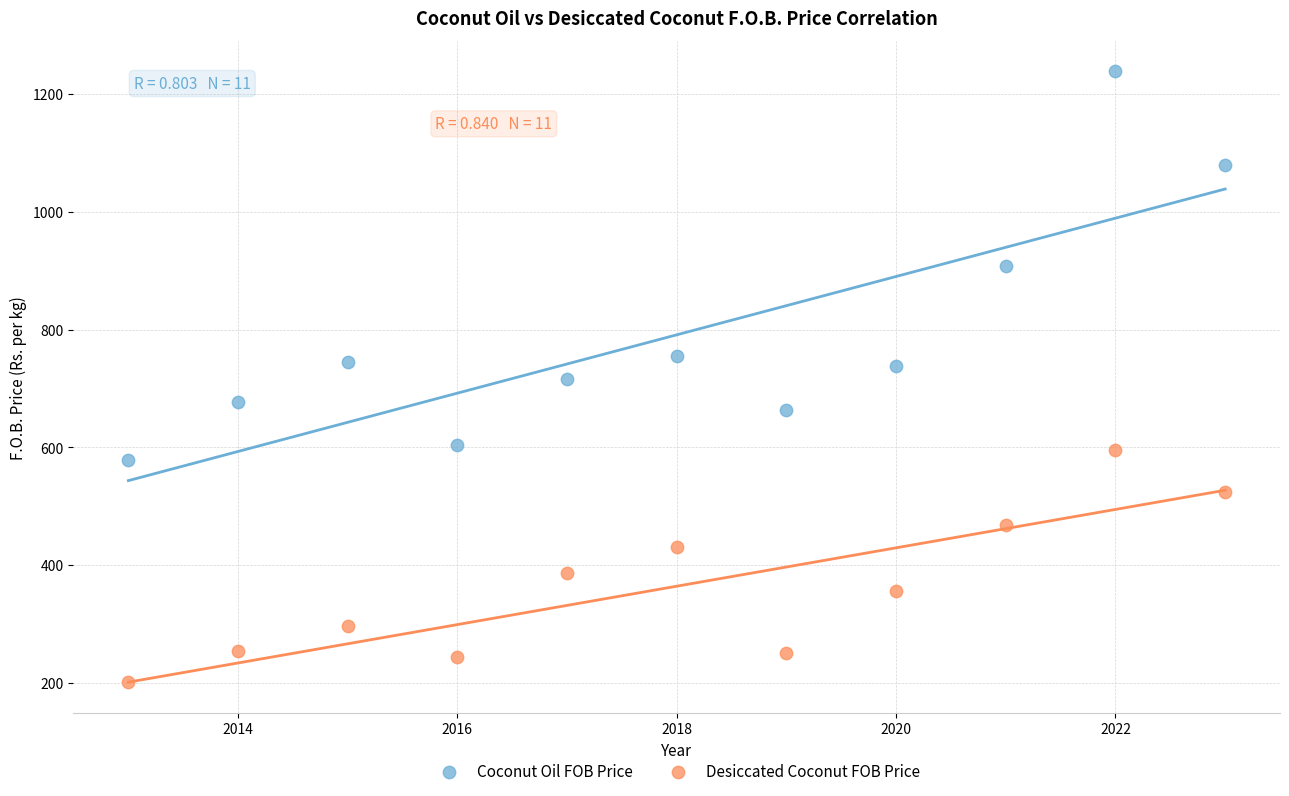

Which series contains the lowest Y value?

Desiccated Coconut FOB Price